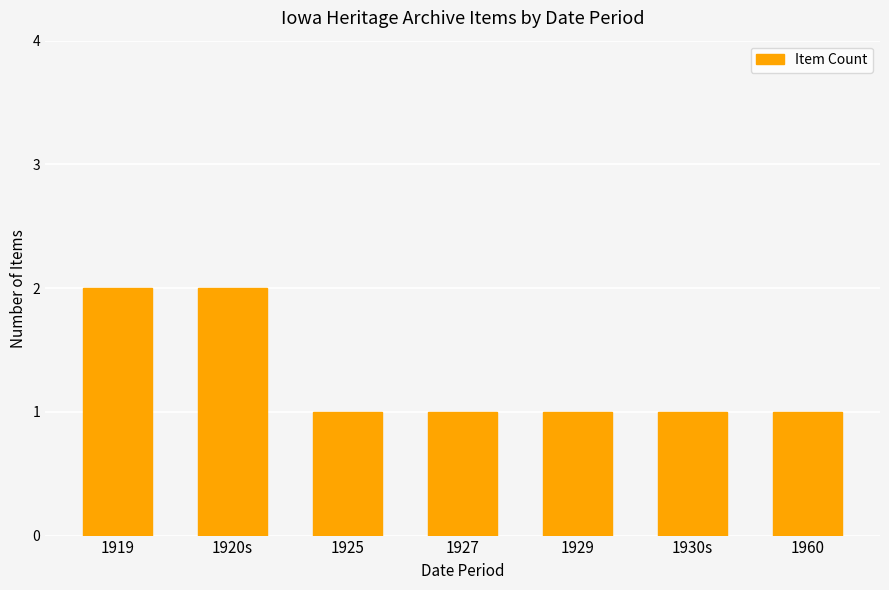

Approximately how many times larger is the value at 1960 compared to 1919?

0.5